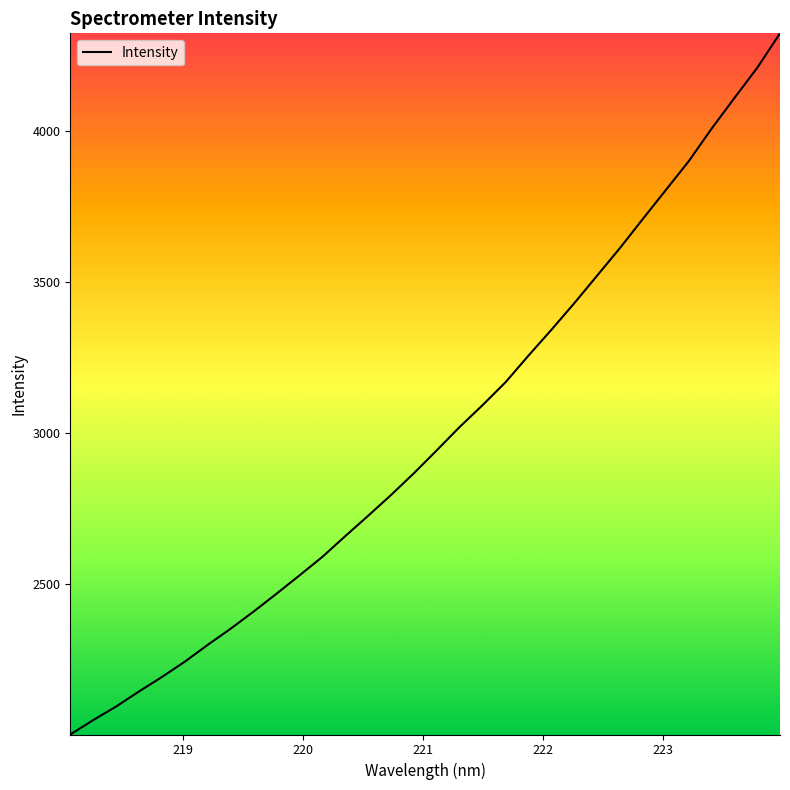

What is the maximum value shown in the chart?

4325.3